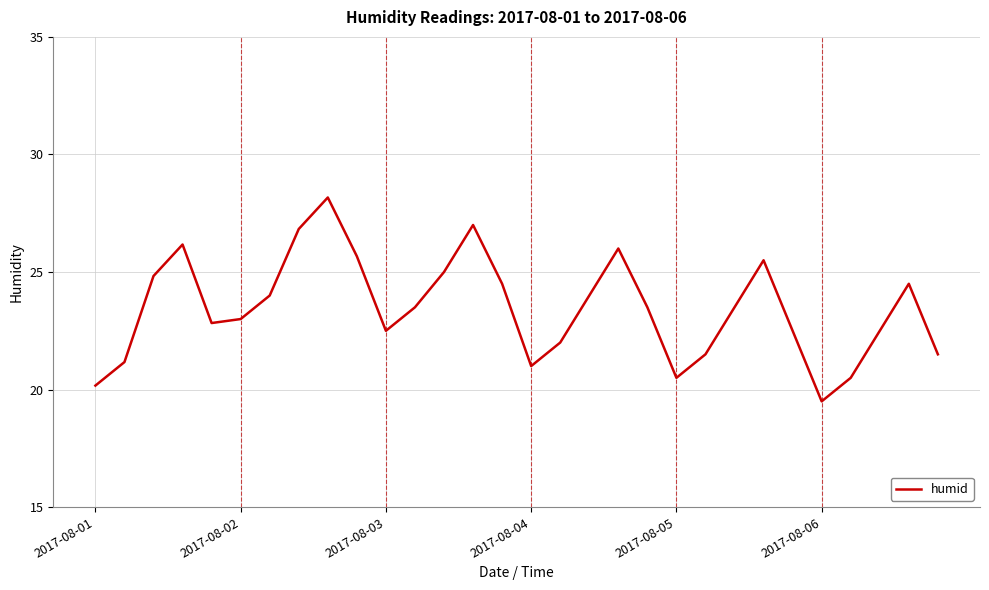

What is the minimum value shown in the chart?

19.5